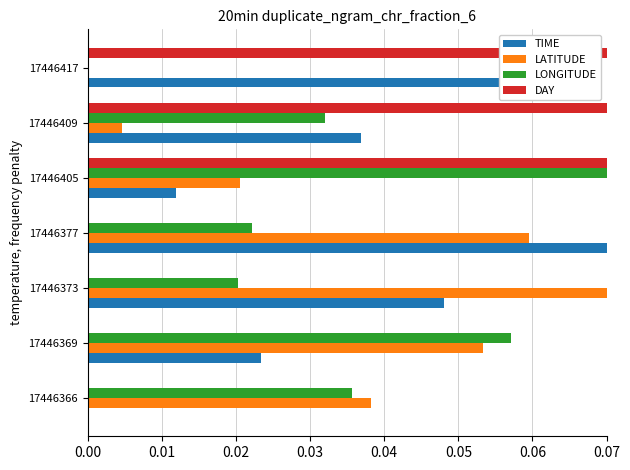

True or false: LATITUDE has a value of 0.0 at 17446409.

True